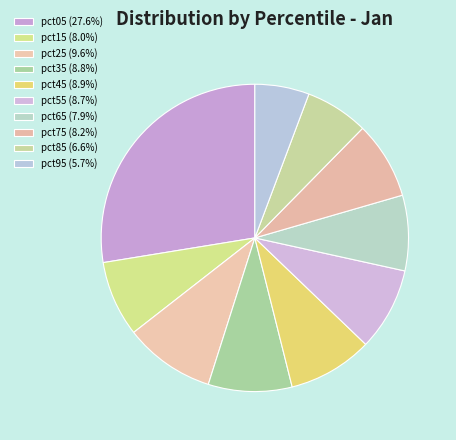

What is the smallest slice in the pie chart?

pct95